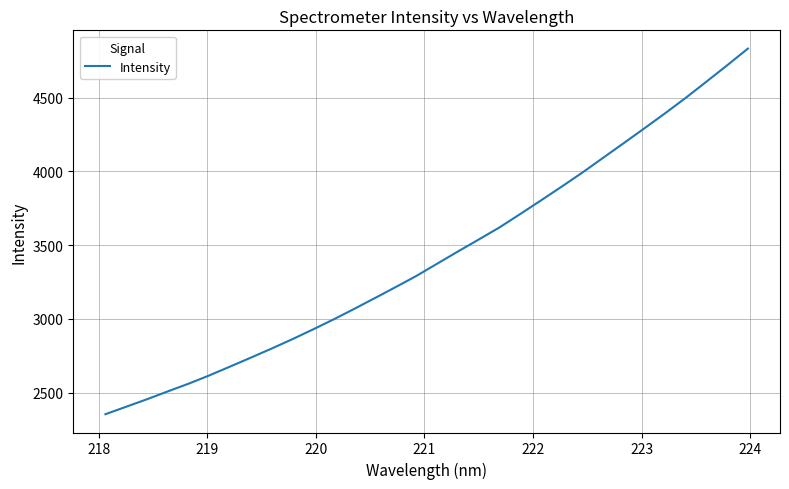

How many lines are shown in the chart?

1